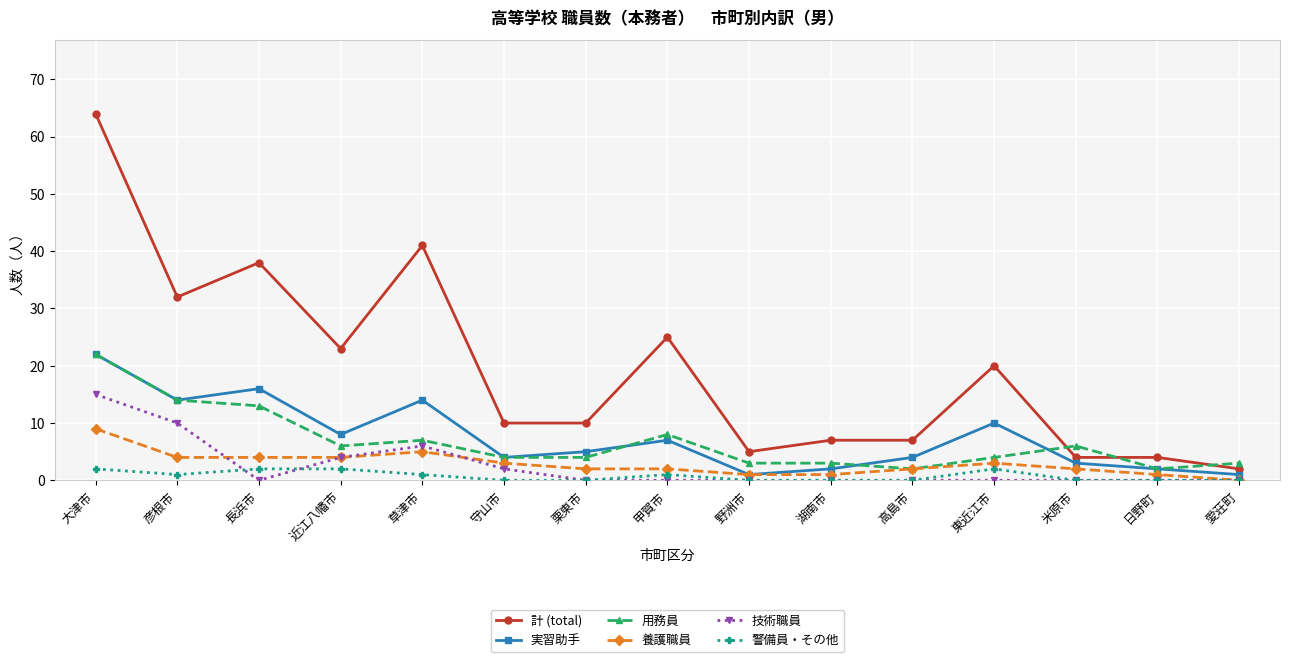

Which series changed the most between 近江八幡市 and 高島市?

計 (total)